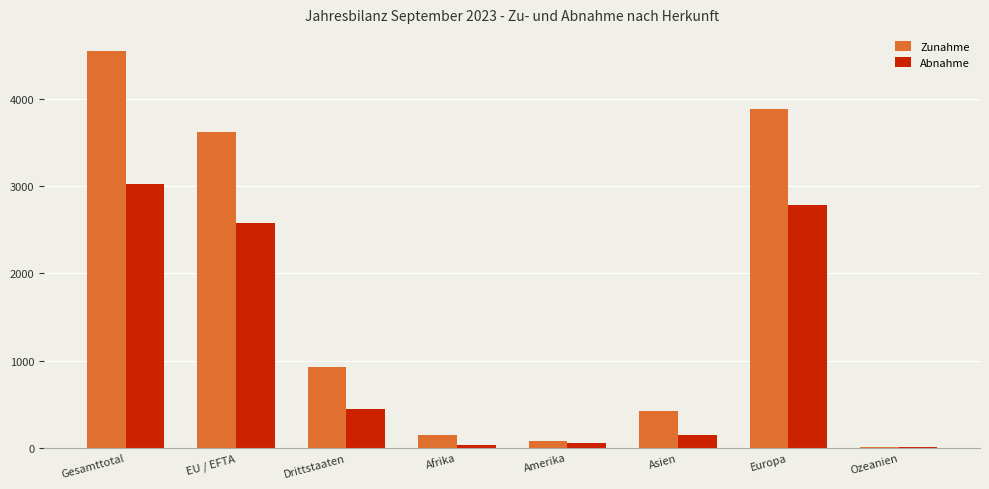

True or false: Zunahme has a value of 3887 at Europa.

True